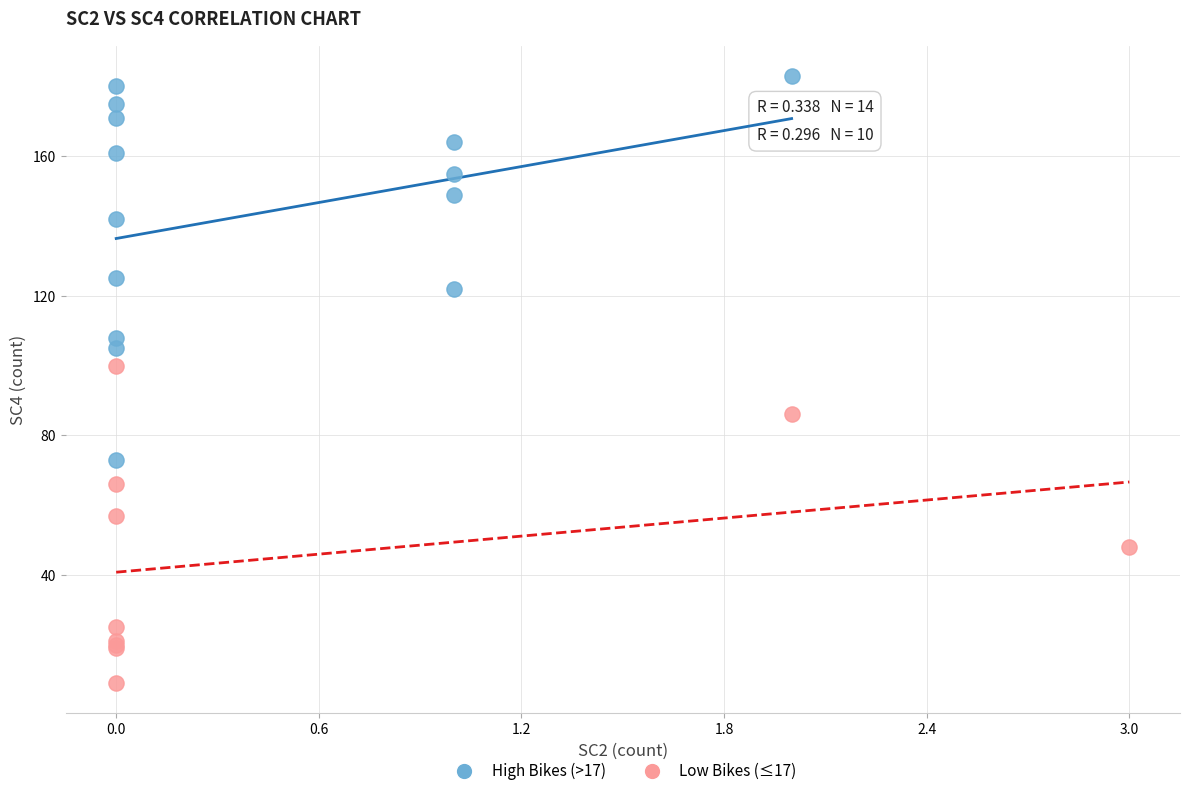

Which series contains the highest Y value?

High Bikes (>17)